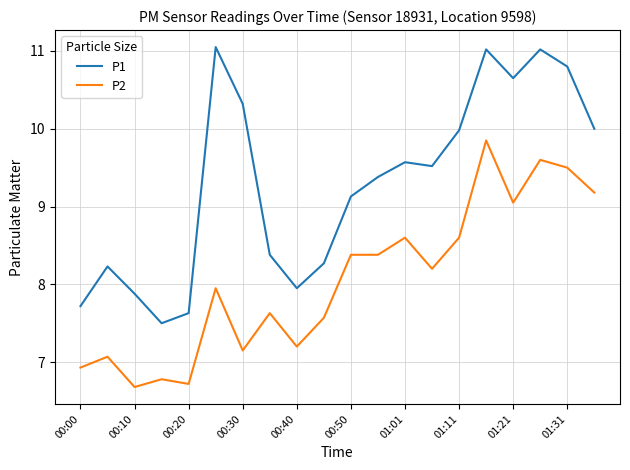

List the series in order of their peak value, lowest first.

P2, P1